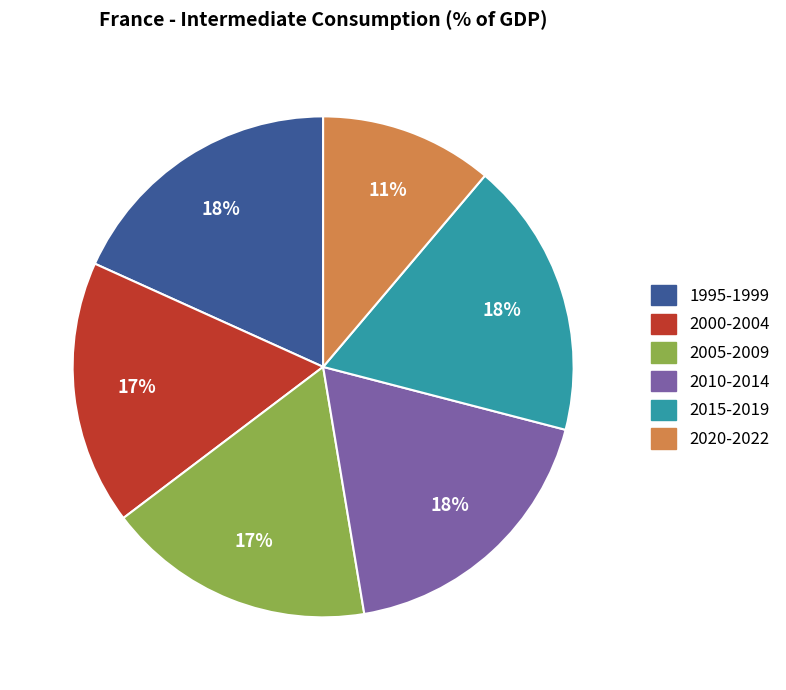

Is there any slice that represents more than half of the pie?

No